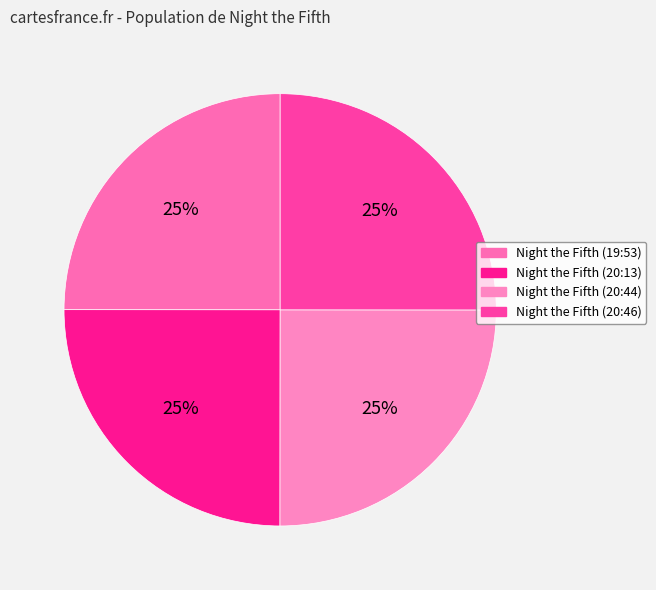

What is the smallest slice in the pie chart?

Night the Fifth (19:53)